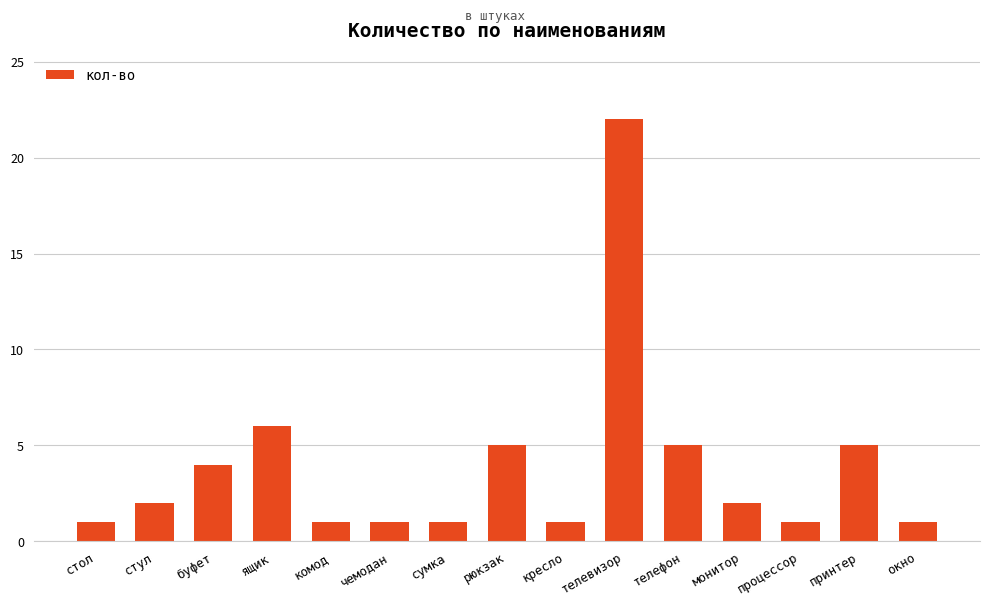

The chart shows a value of 1 at окно. True or false?

True